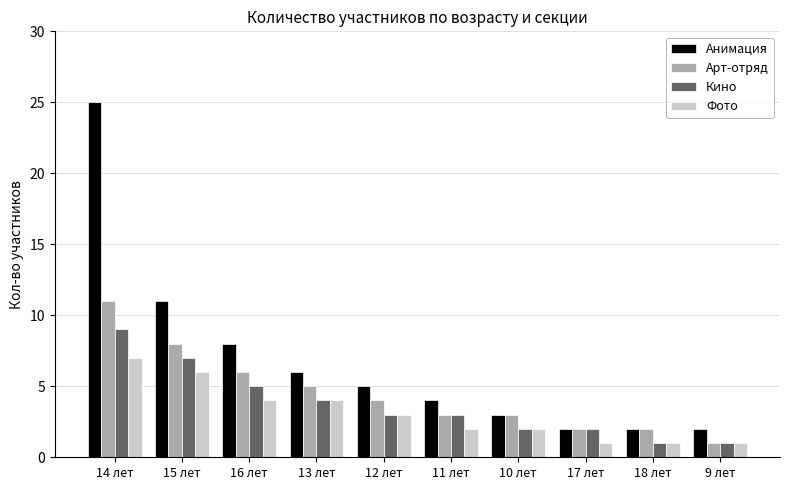

What position from the left is 17 лет?

8